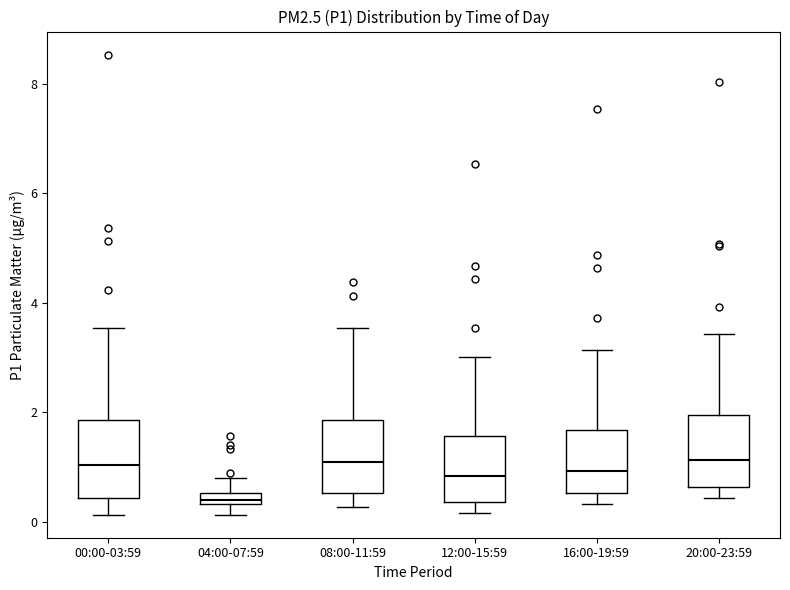

Where is the upper edge of the box for 20:00-23:59 on the y-axis? The values are not printed on the chart, so give them approximately, as read against the axis.

2.0